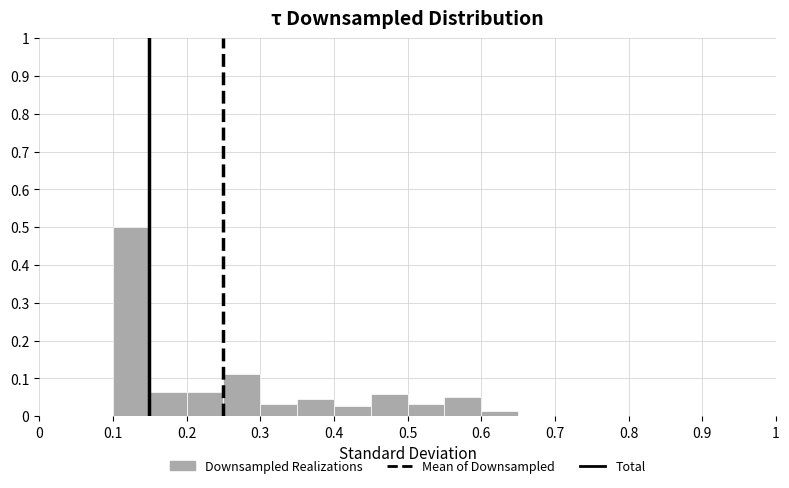

Reading left to right, list every bar in this chart as the range it spans on the x-axis followed by its height. The values are not printed on the chart, so give them approximately, as read against the axis.

0.00 to 0.05: 0
0.05 to 0.10: 0
0.10 to 0.15: 0.50
0.15 to 0.20: 0.06
0.20 to 0.25: 0.06
0.25 to 0.30: 0.11
0.30 to 0.35: 0.03
0.35 to 0.40: 0.05
0.40 to 0.45: 0.03
0.45 to 0.50: 0.06
0.50 to 0.55: 0.03
0.55 to 0.60: 0.05
0.60 to 0.65: 0.01
0.65 to 0.70: 0
0.70 to 0.75: 0
0.75 to 0.80: 0
0.80 to 0.85: 0
0.85 to 0.90: 0
0.90 to 0.95: 0
0.95 to 1.00: 0